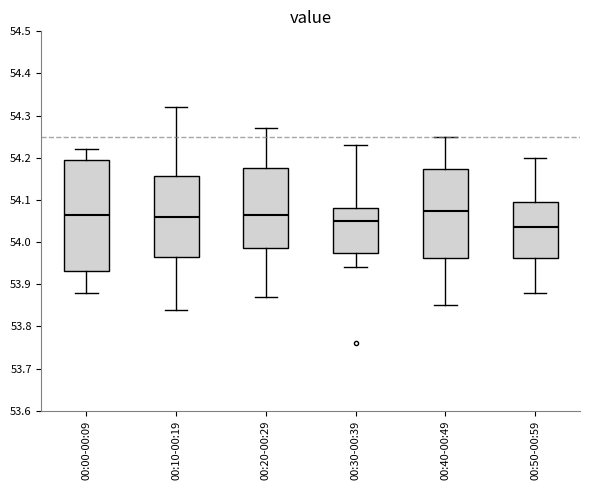

Where does the median line of the box for 00:20-00:29 sit on the y-axis? The values are not printed on the chart, so give them approximately, as read against the axis.

54.07